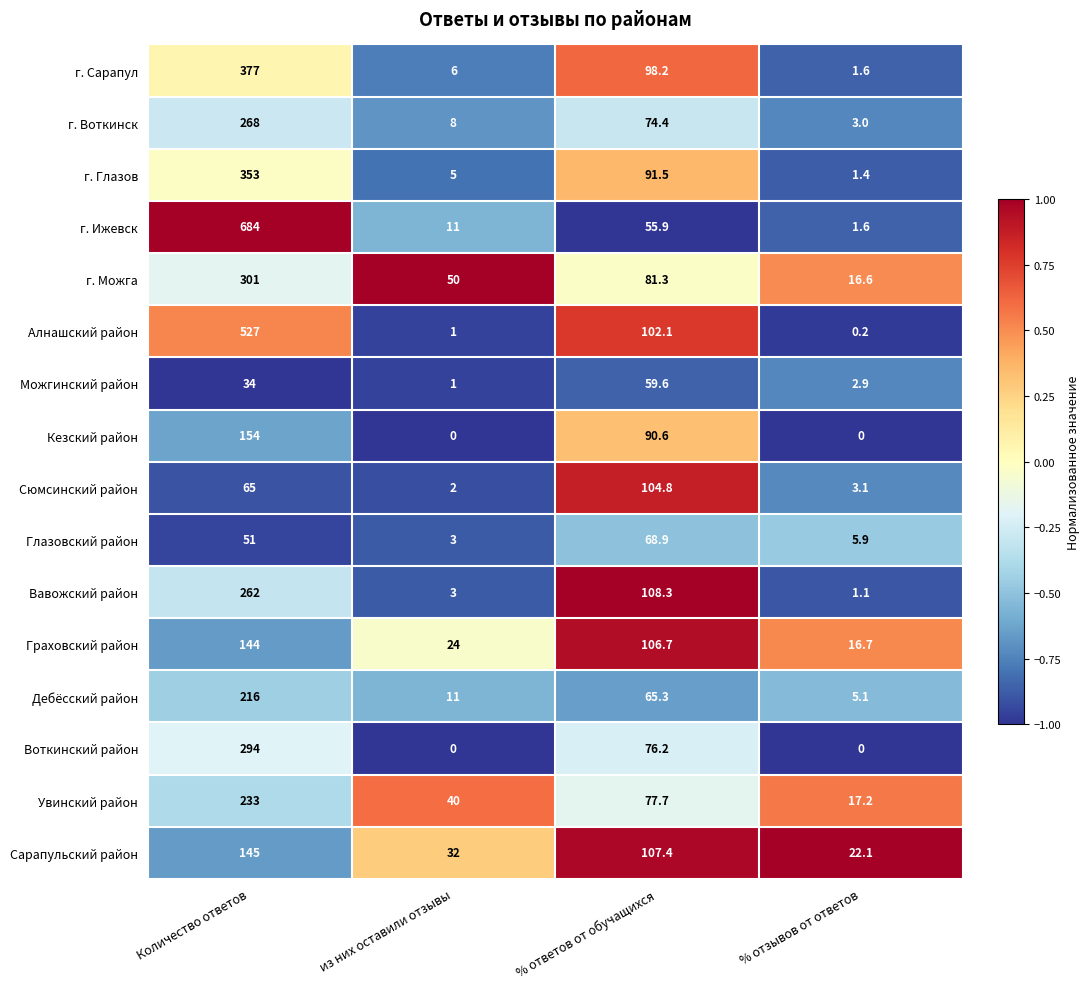

True or false: Граховский район has a value of 16.7 at % отзывов от ответов.

True